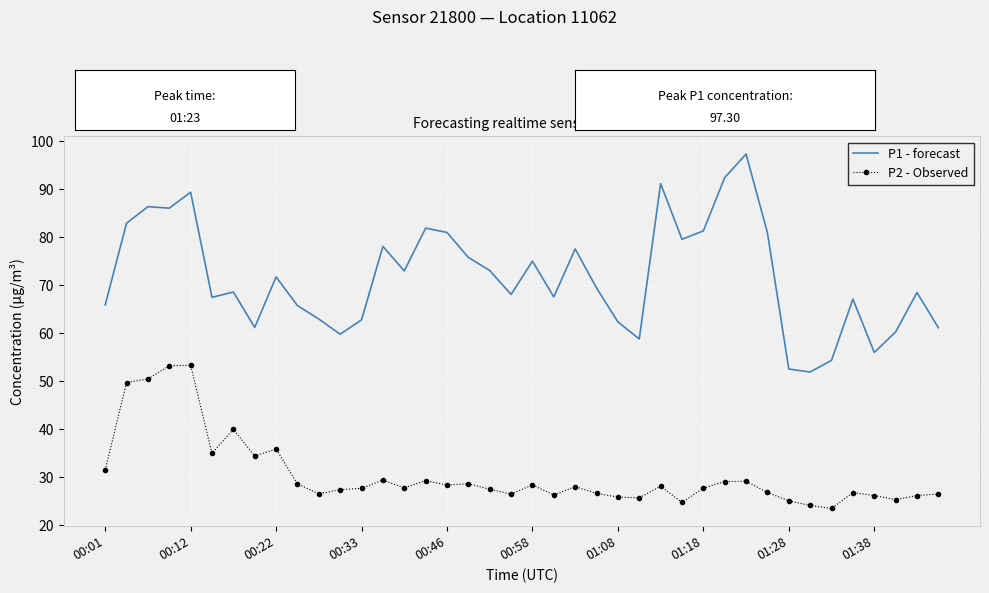

What is the difference between the maximum and minimum values in the P1 - forecast series?

45.4